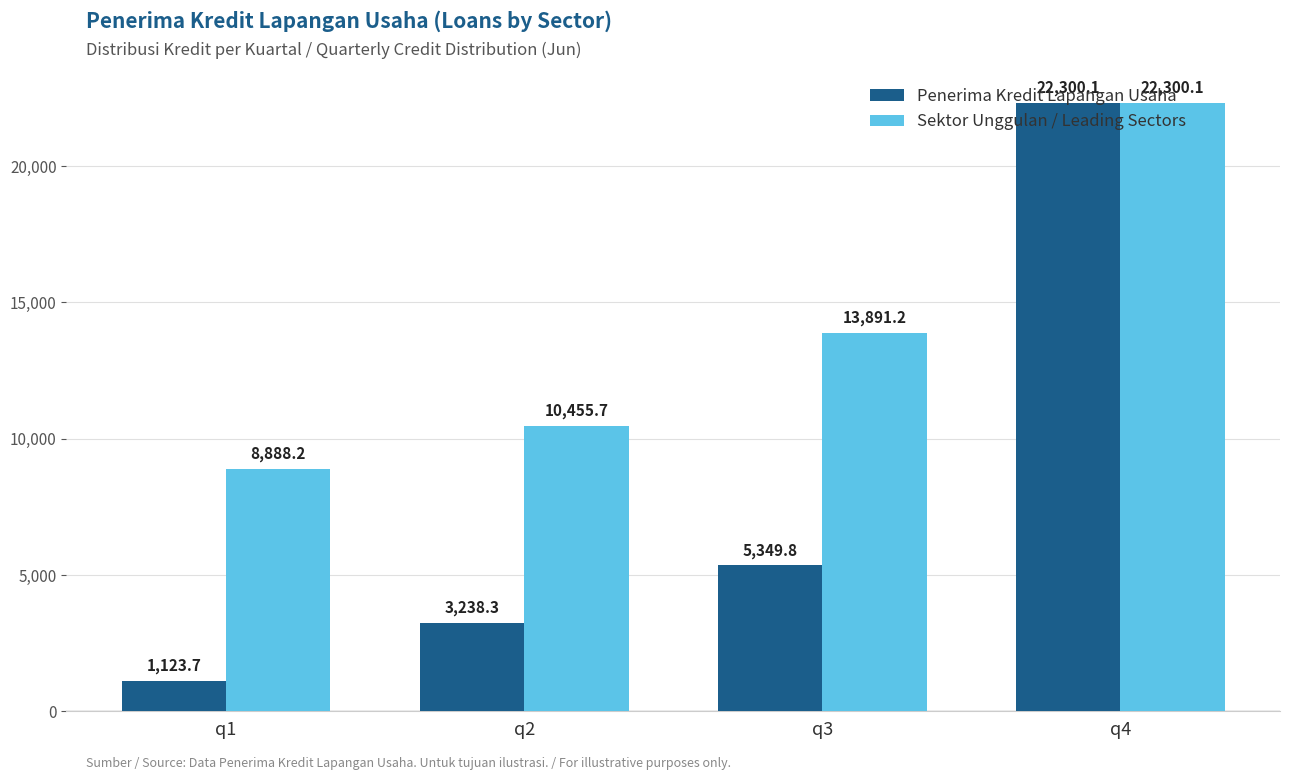

At q3, list the series in order from smallest to largest.

Penerima Kredit Lapangan Usaha, Sektor Unggulan / Leading Sectors